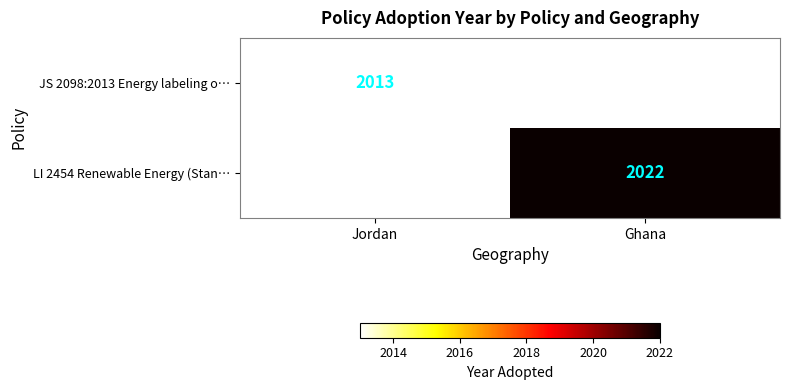

True or false: JS 2098:2013 Energy labeling o… has a value of 3204 at Jordan.

False